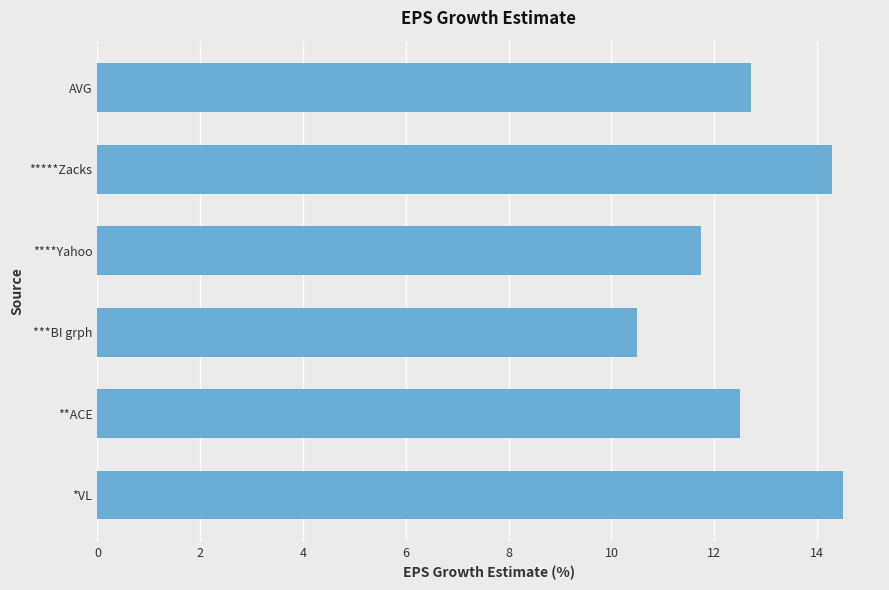

The value at **ACE is 17.3. True or false?

False